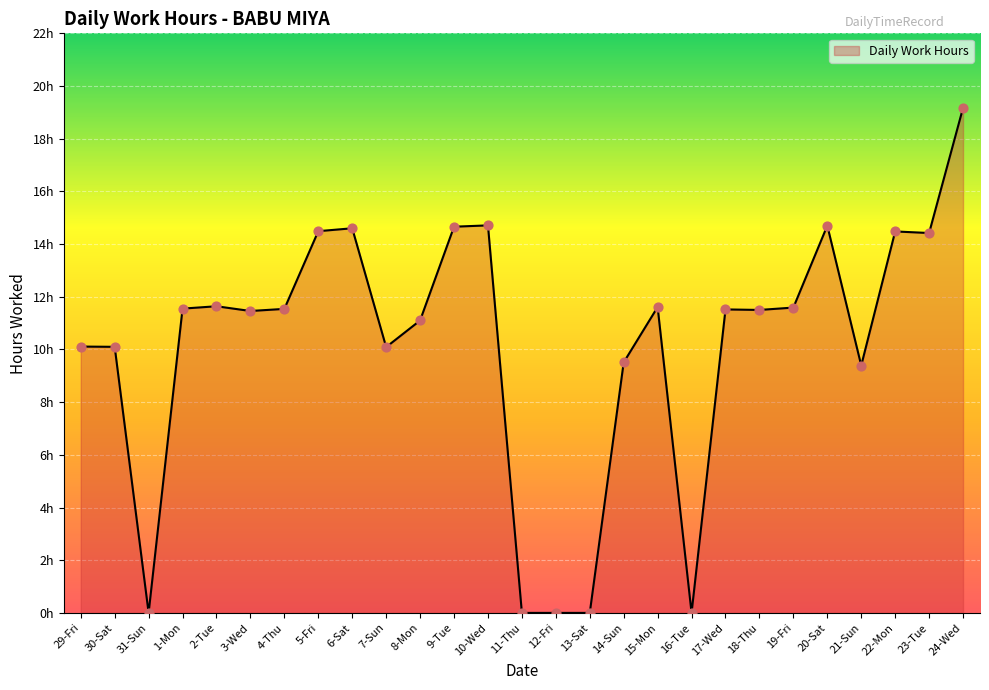

Which has a higher value, 4-Thu or 6-Sat?

6-Sat